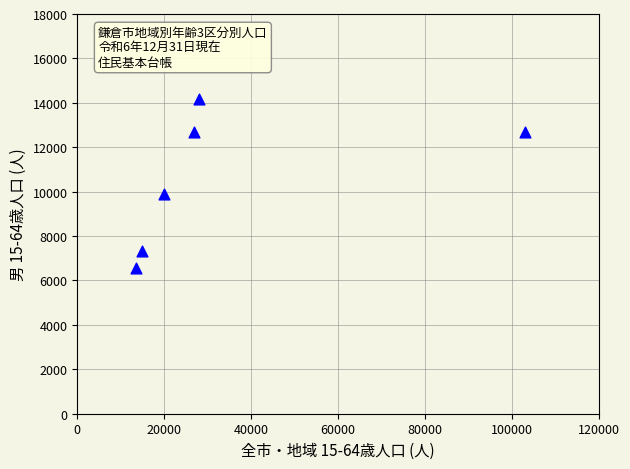

What Y value in the scatter plot is closest to 10357?

9885